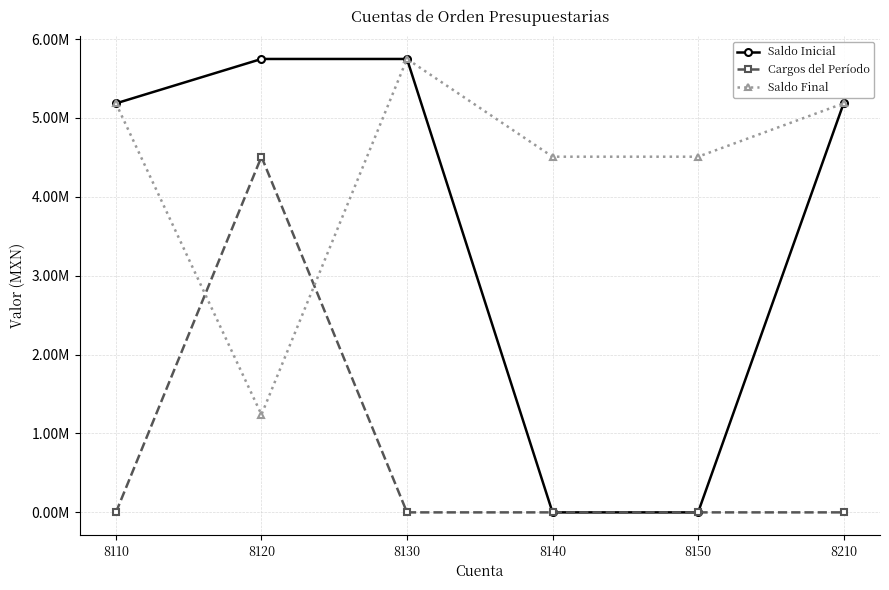

What are all the series names shown in the legend?

Saldo Inicial, Cargos del Período, Saldo Final